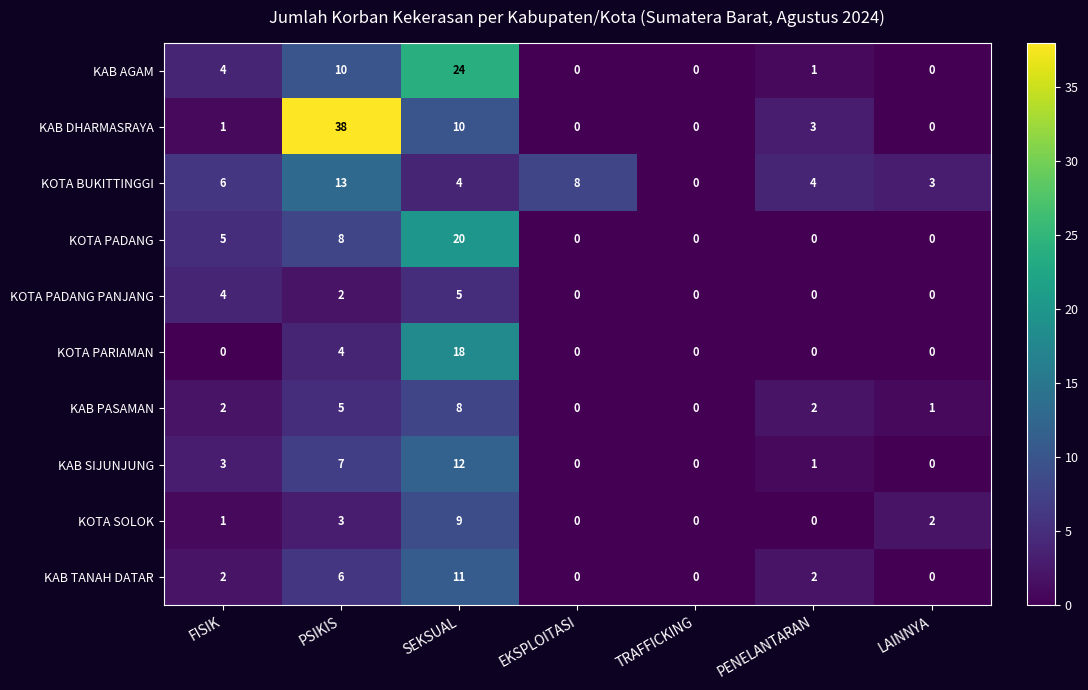

Which series has the widest spread of values?

KAB DHARMASRAYA